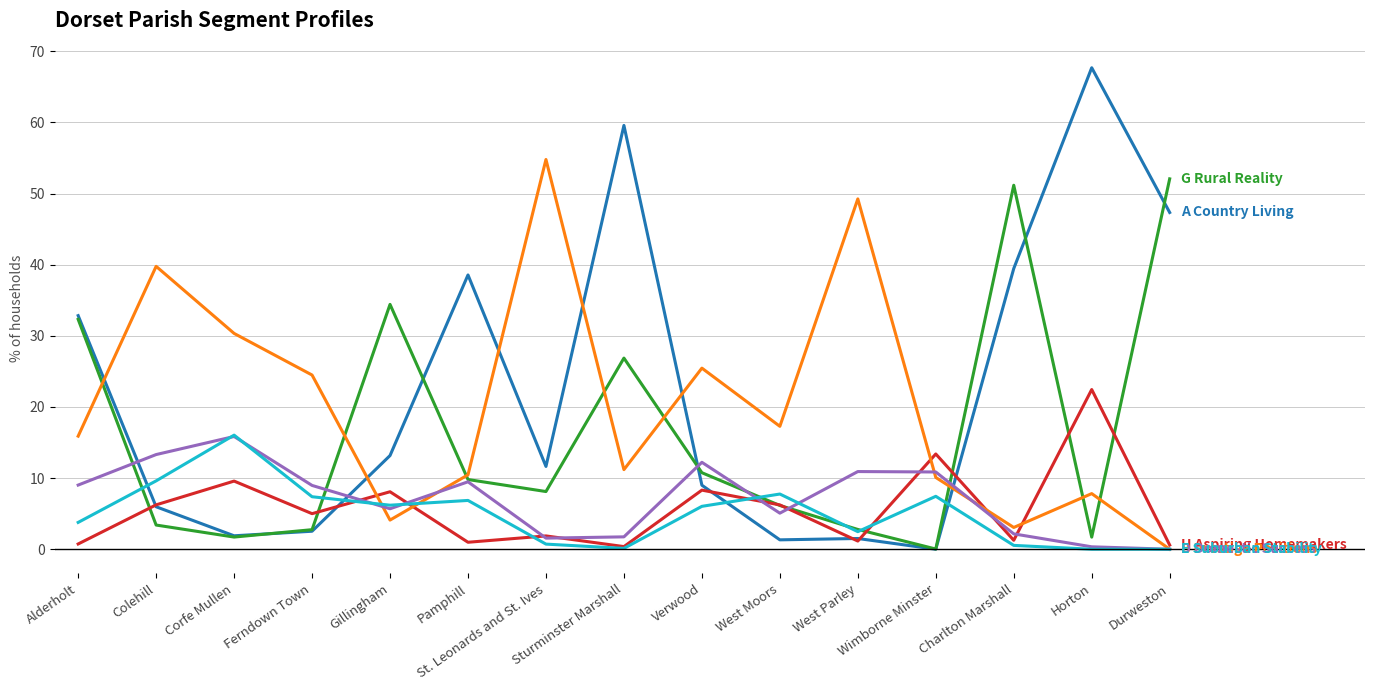

What is the greatest value displayed?

67.7